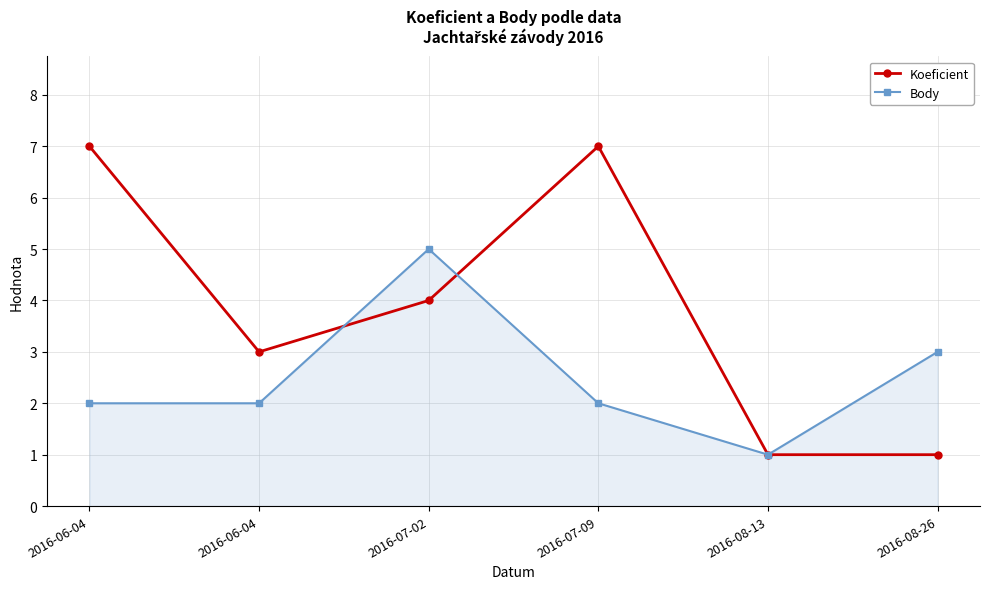

How many series are shown in this chart?

2